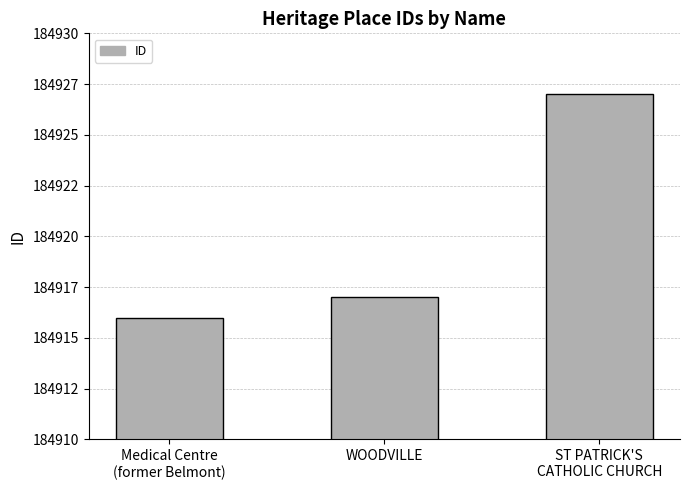

What position from the left is WOODVILLE?

2